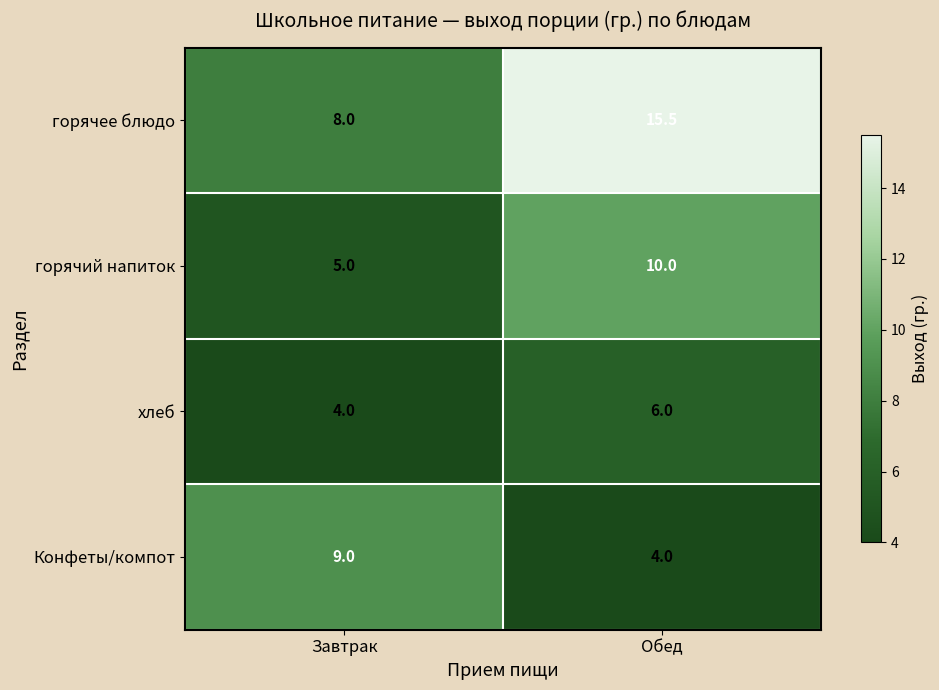

What is the average value of the Конфеты/компот series?

6.5